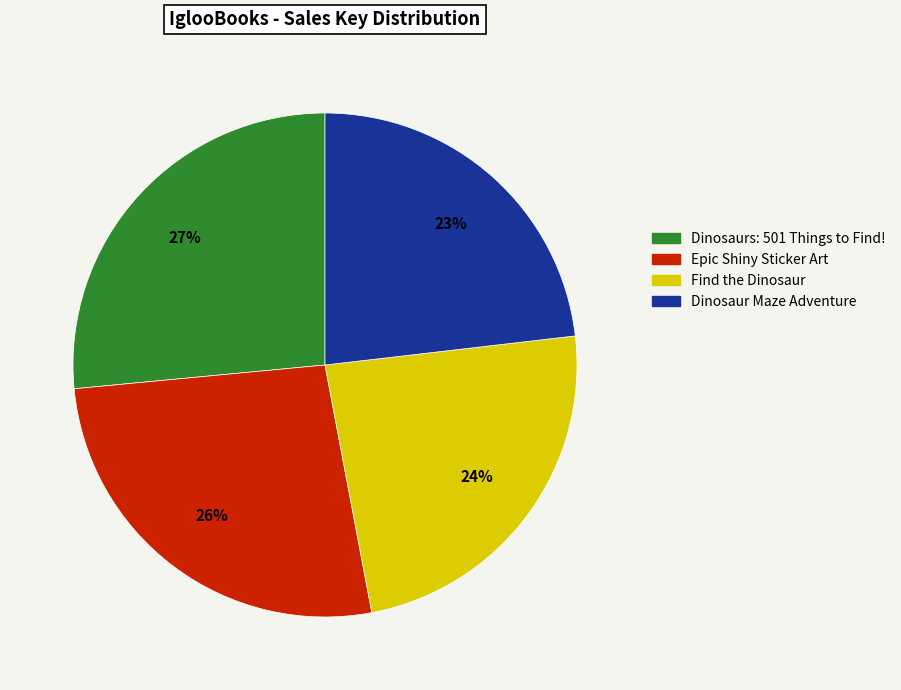

How many segments does this pie chart have?

4